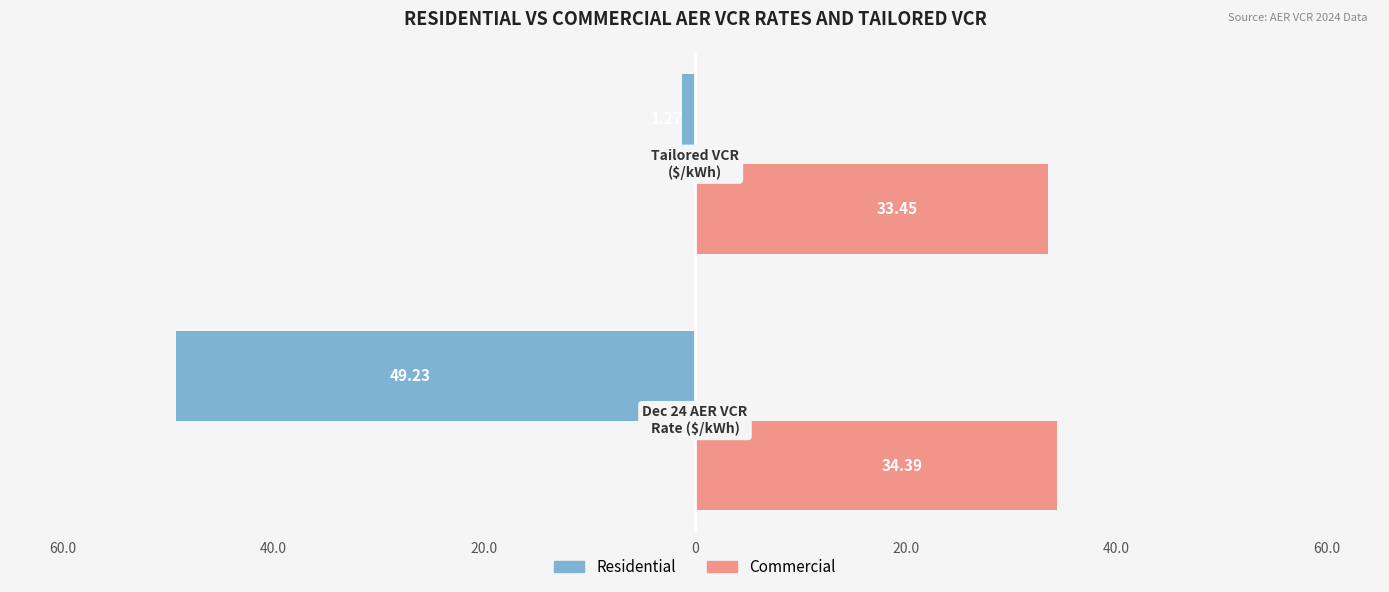

What are all the series names shown in the legend?

Residential, Commercial